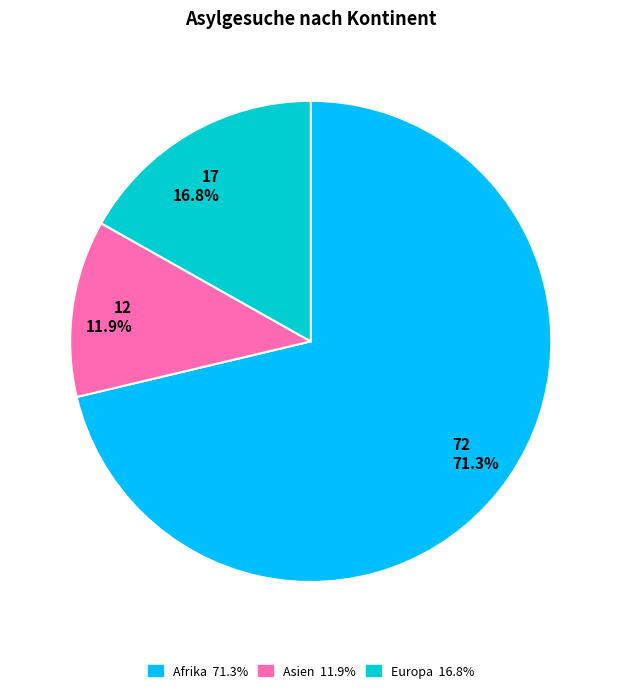

What is the largest slice in the pie chart?

72 71.3%